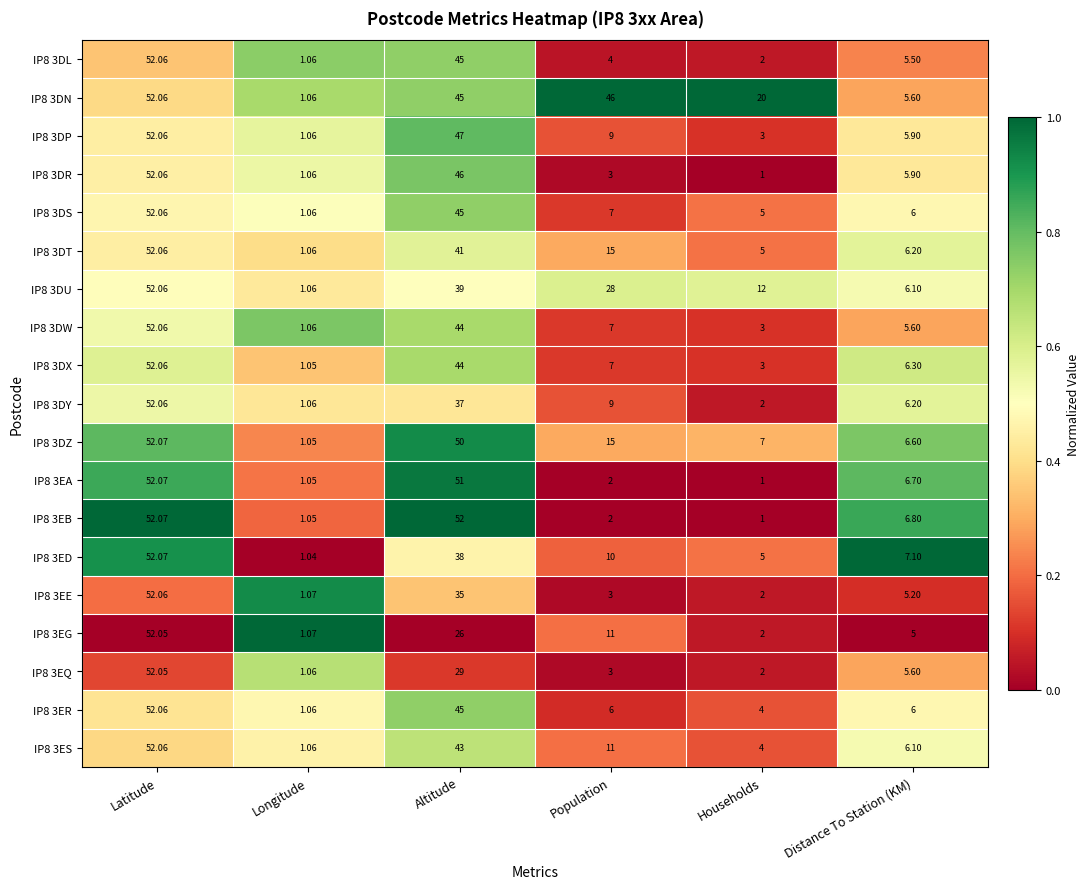

Which series has the largest total across all categories?

IP8 3DN